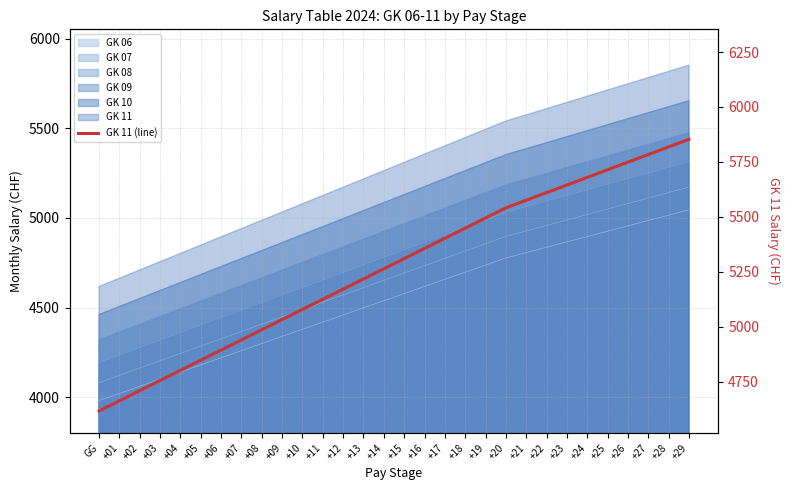

How many data points are less than 5310?

15